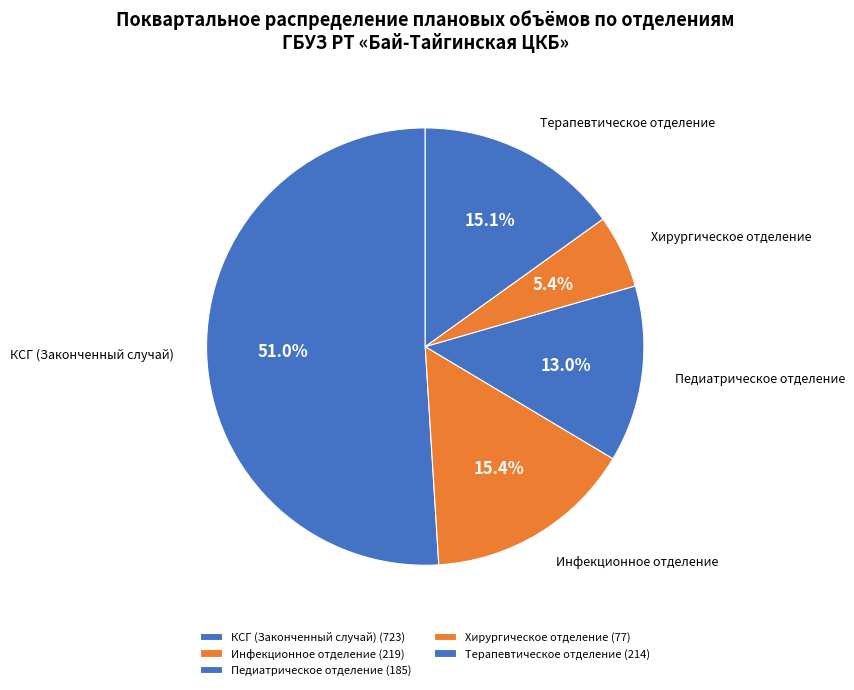

To the nearest percent, what percentage of the pie is Терапевтическое отделение?

15%